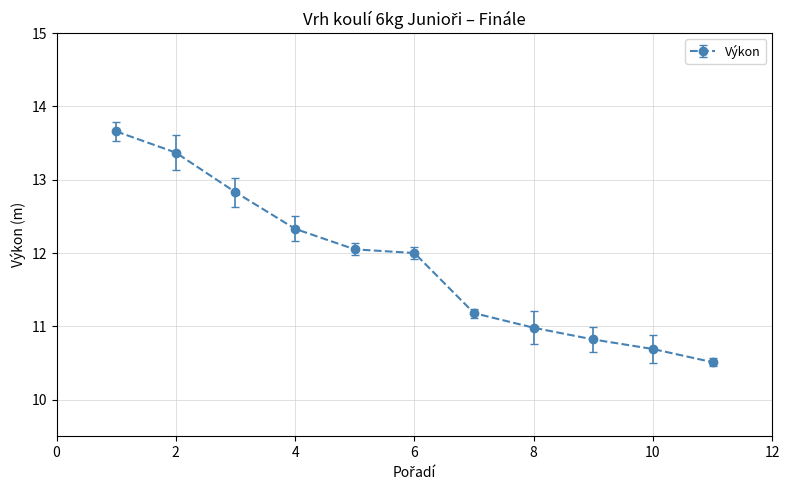

What is the greatest value displayed?

13.7